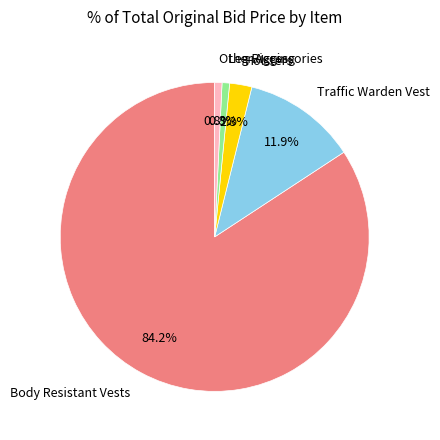

Which slice represents more than half of the pie?

Body Resistant Vests